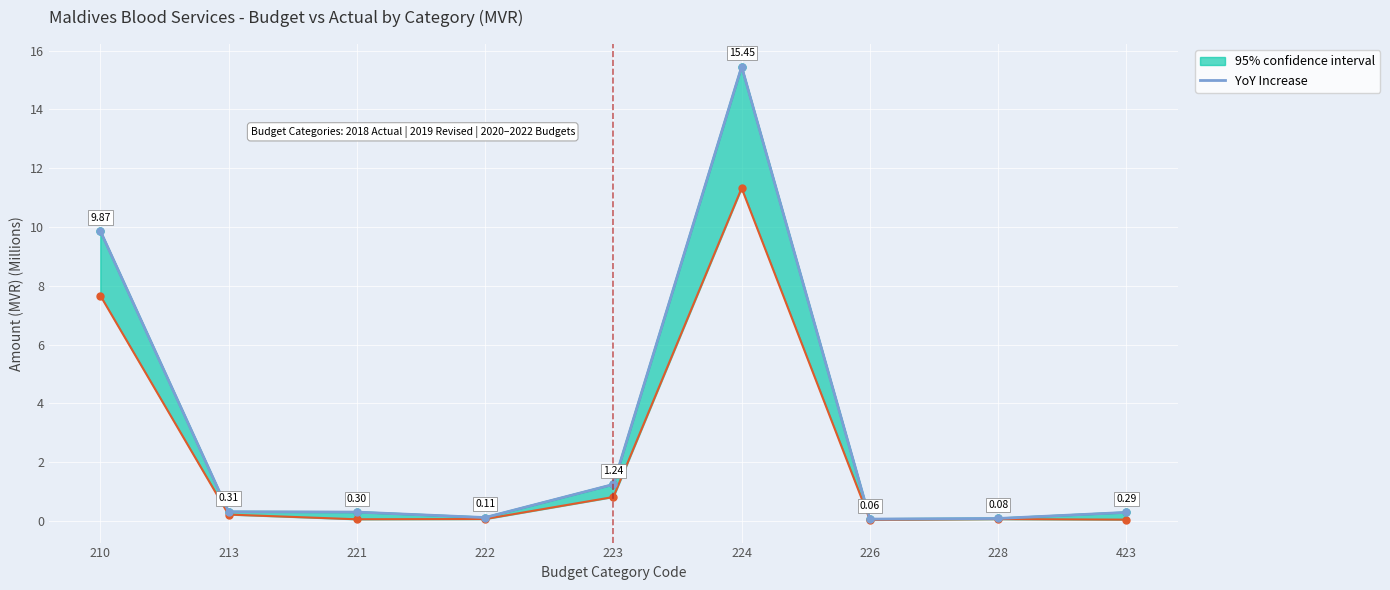

Rank the categories by value from highest to lowest.

224, 210, 223, 213, 221, 423, 222, 228, 226